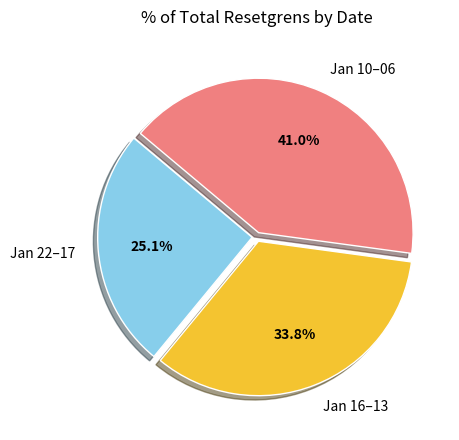

How much of the chart is everything except Jan 22–17?

74.9%